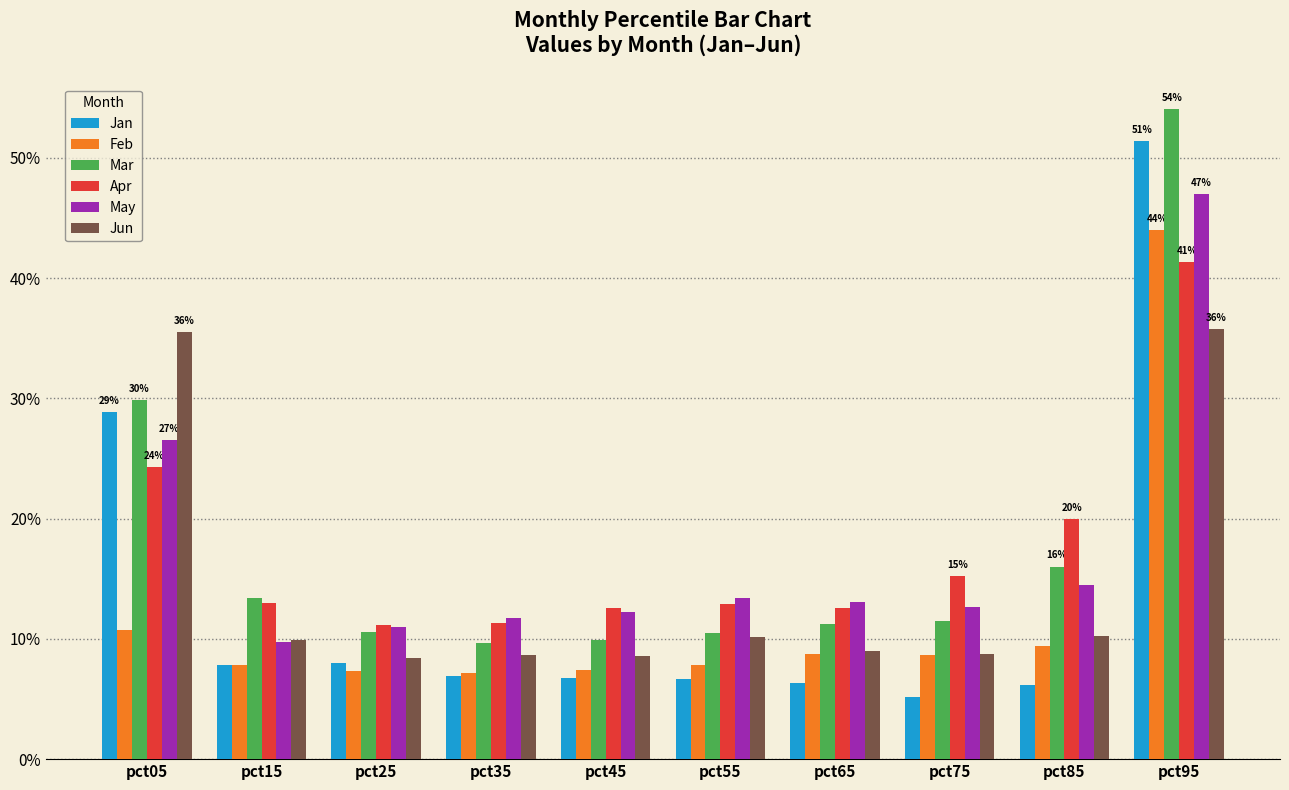

What is the lowest value of the Feb series?

0.1